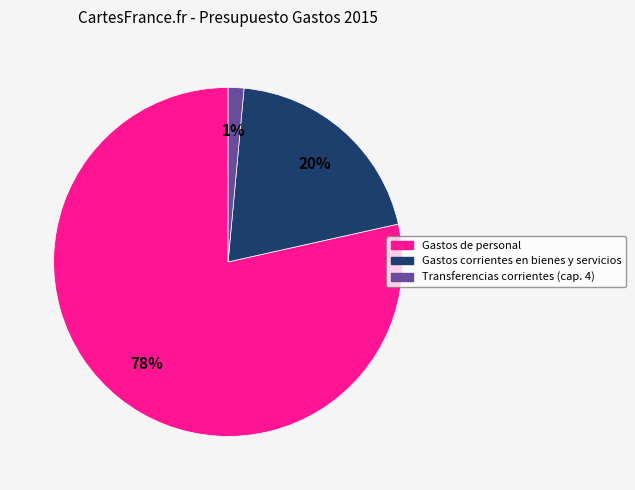

What percentage is the Gastos corrientes en bienes y servicios slice, to the nearest percent?

20%